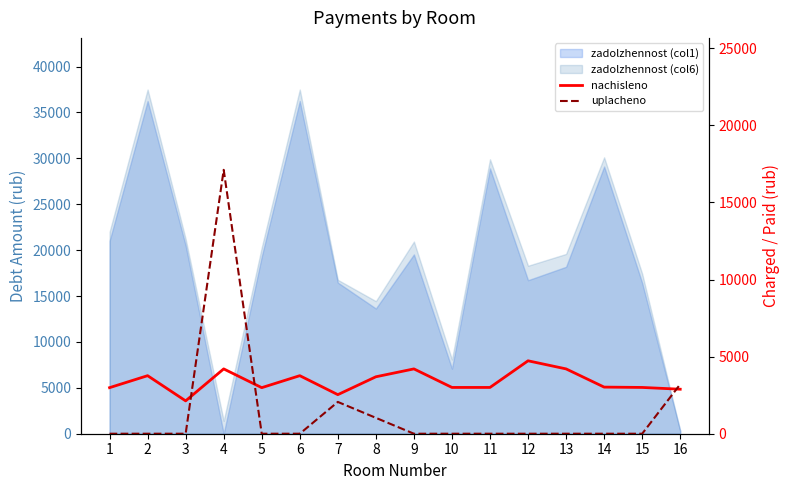

What is the average value of the nachisleno series?

3383.1